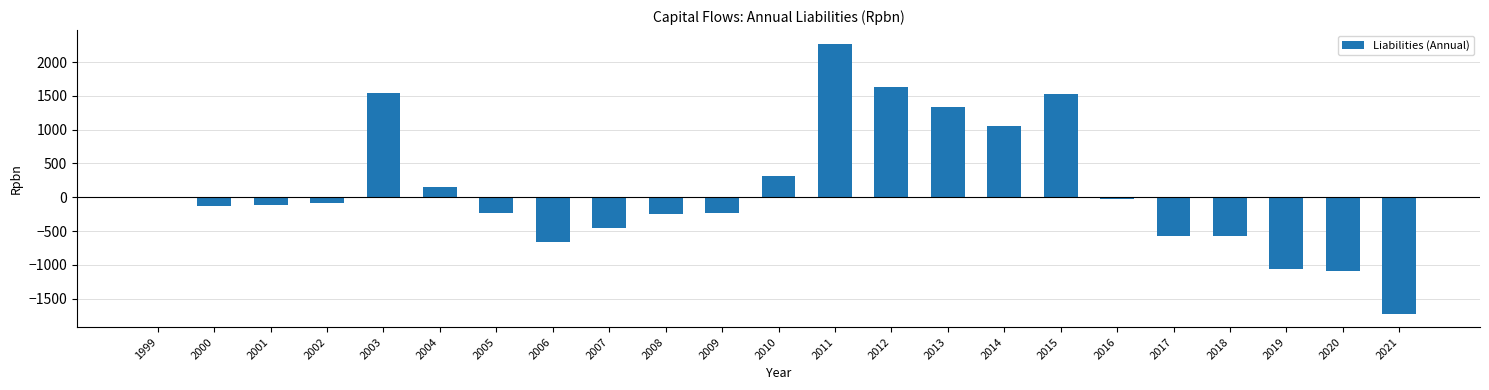

What is the maximum value shown in the chart?

2275.8